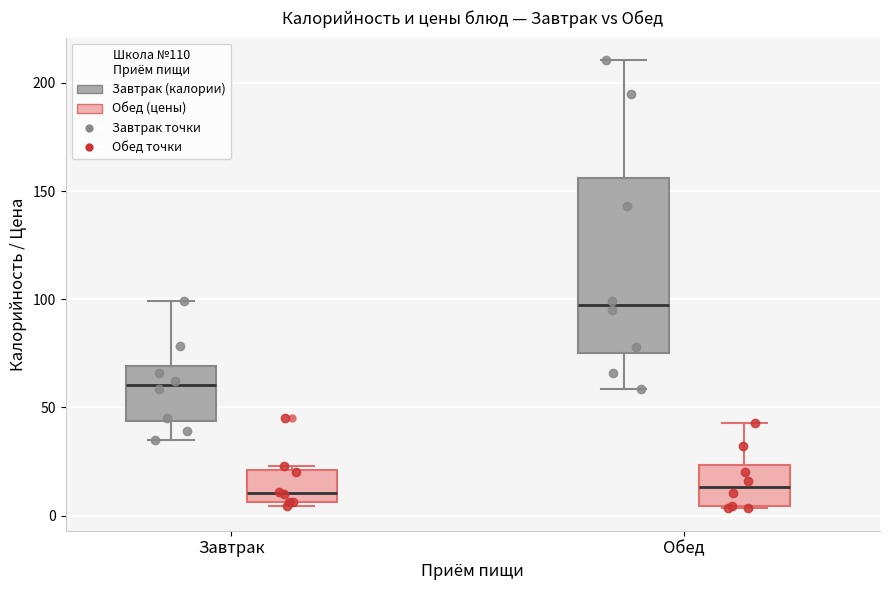

Reading left to right, read every box against the y-axis: the position of its median line, the range the box covers, and the ends of its whiskers. The values are not printed on the chart, so give them approximately, as read against the axis.

Завтрак (Завтрак (калории)): median 60, box 45 to 70, whiskers 35 to 100
Завтрак (Обед (цены)): median 10, box 5 to 20, whiskers 5 (just below the box's lower edge) to 25
Обед (Завтрак (калории)): median 95, box 75 to 155, whiskers 60 to 210
Обед (Обед (цены)): median 15, box 5 to 25, whiskers 5 to 45